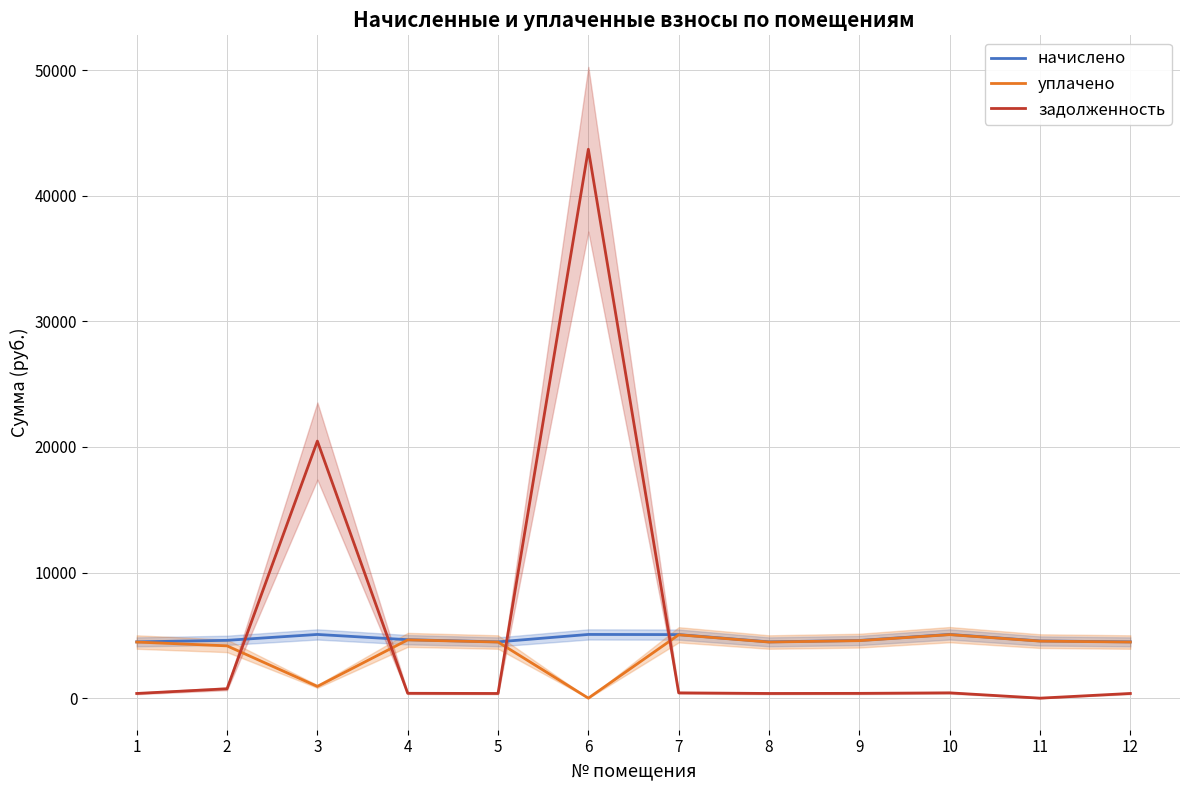

How many lines are shown in the chart?

3